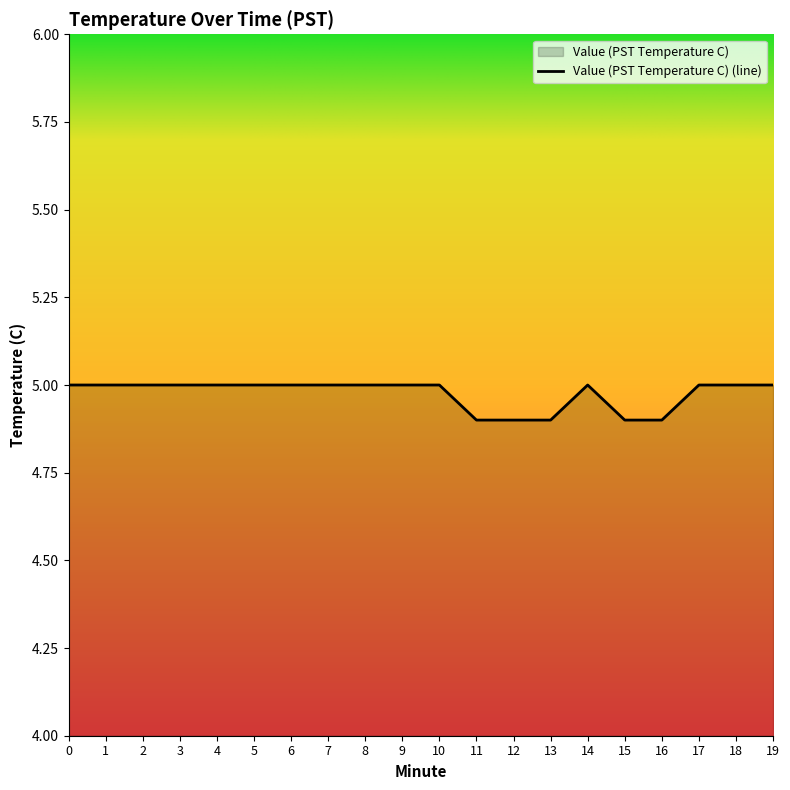

What is the minimum value shown in the chart?

4.9